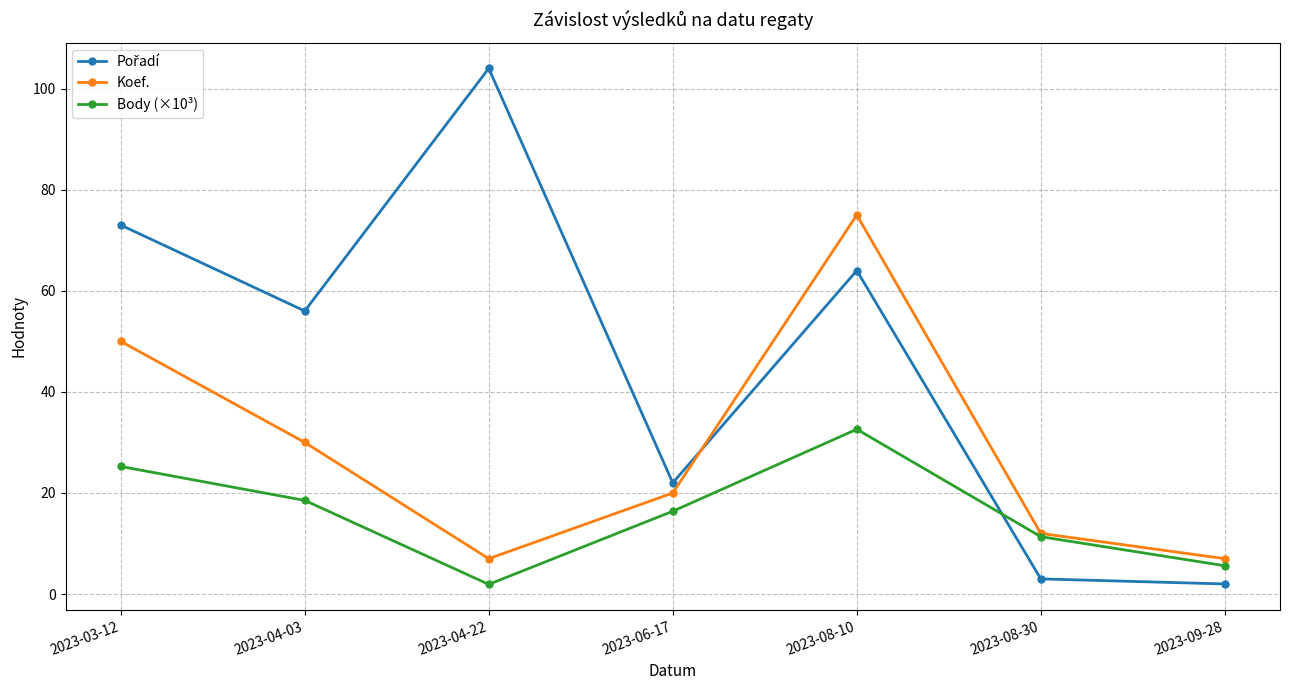

Does the chart display data point markers on the line(s)?

Yes